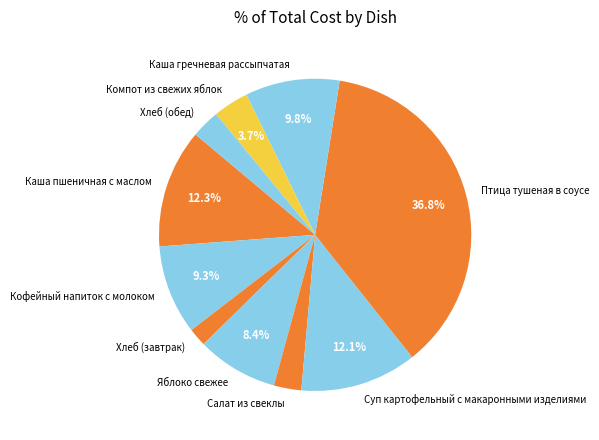

Which category has the biggest portion of the pie?

Птица тушеная в соусе